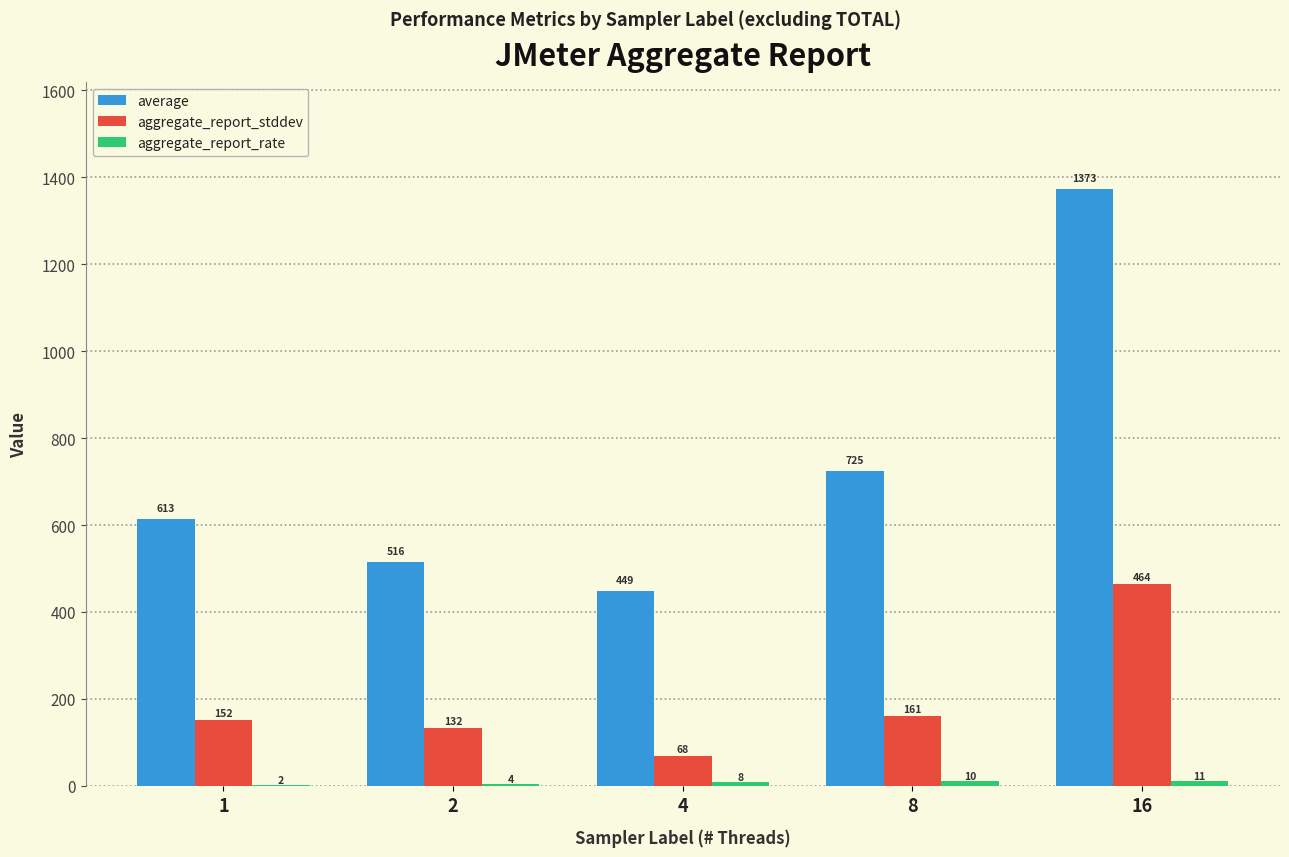

Which series has the largest total across all categories?

average